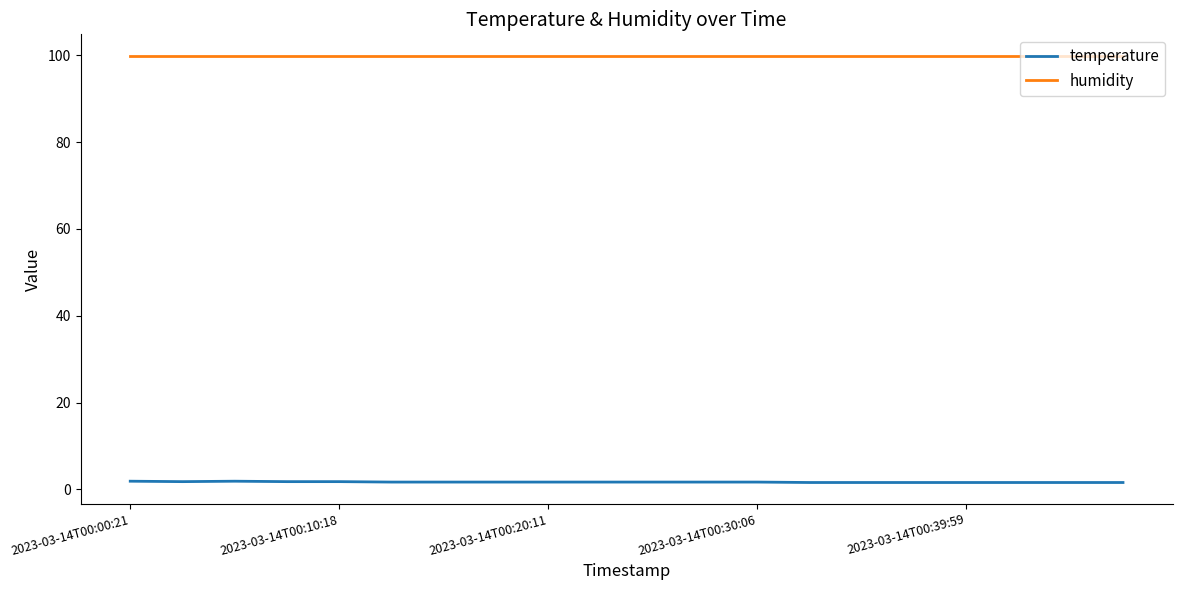

Which series has the largest total across all categories?

humidity